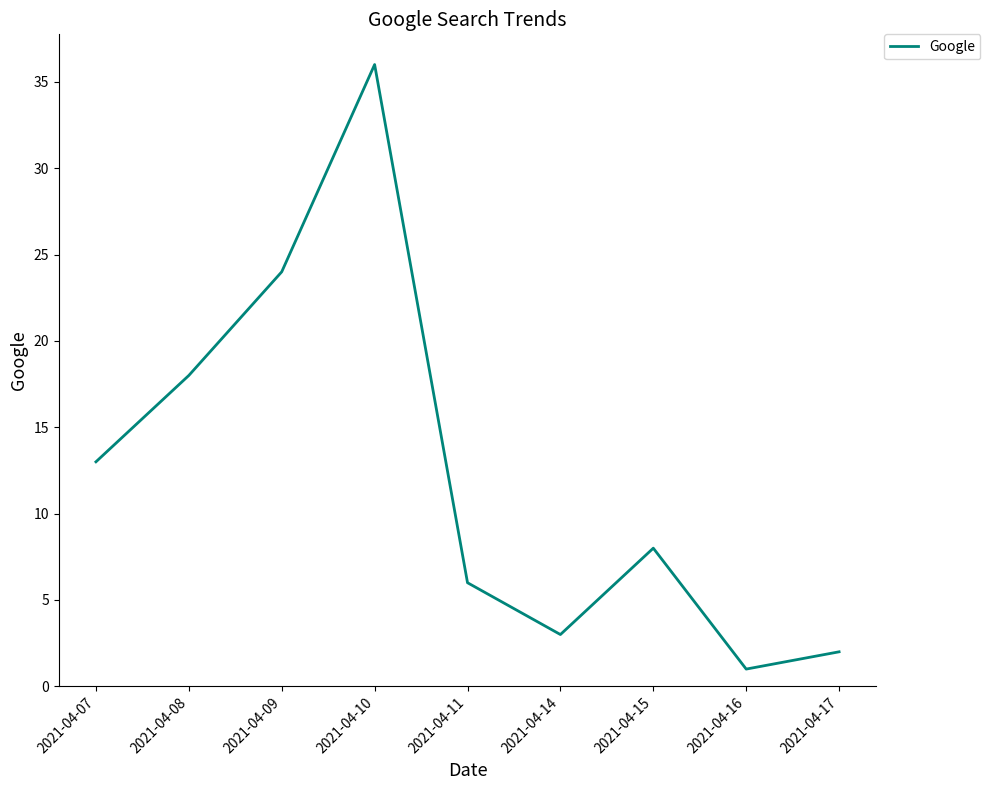

List the labels in order of value, smallest first.

2021-04-16, 2021-04-17, 2021-04-14, 2021-04-11, 2021-04-15, 2021-04-07, 2021-04-08, 2021-04-09, 2021-04-10